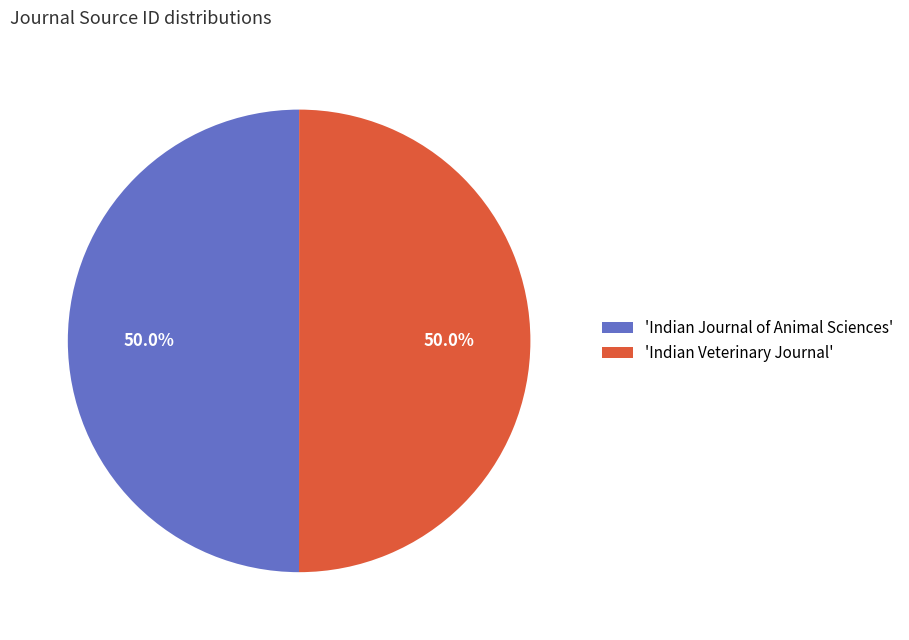

Approximately how many times larger is the value at 'Indian Veterinary Journal' compared to 'Indian Journal of Animal Sciences'?

1.0